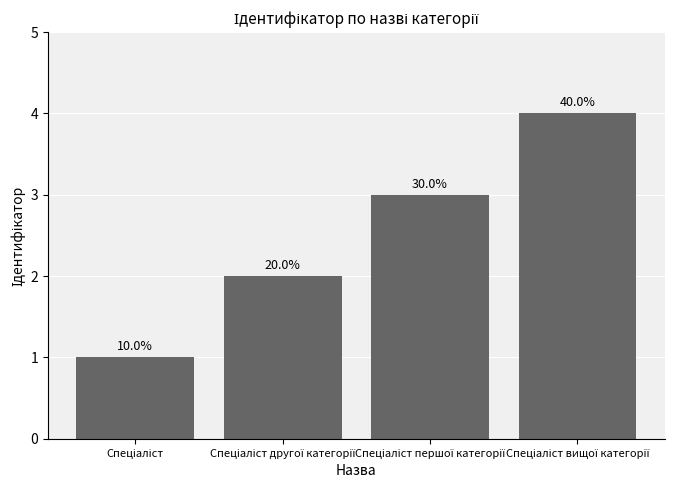

What is the difference between the second highest and minimum values?

2